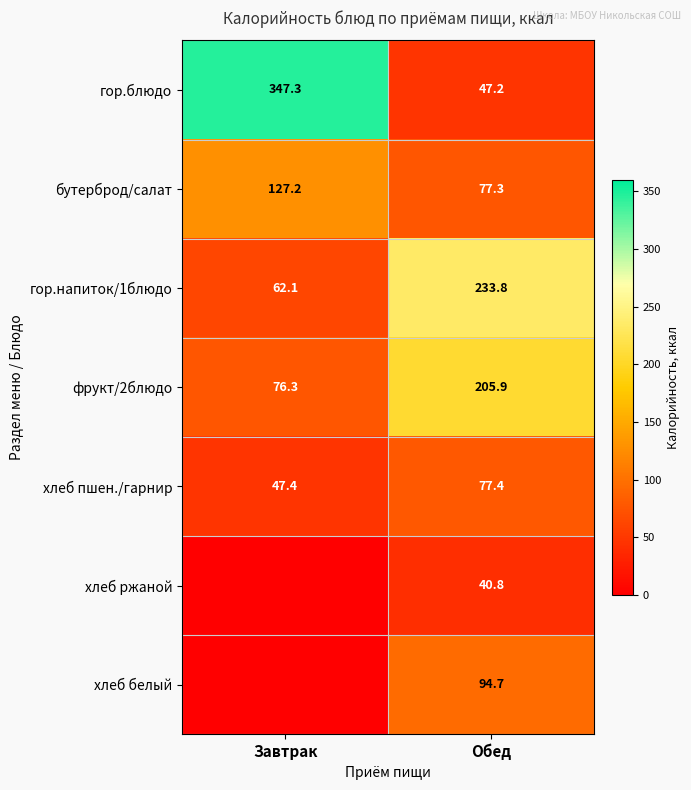

True or false: хлеб белый has a value of 33.9 at Обед.

False